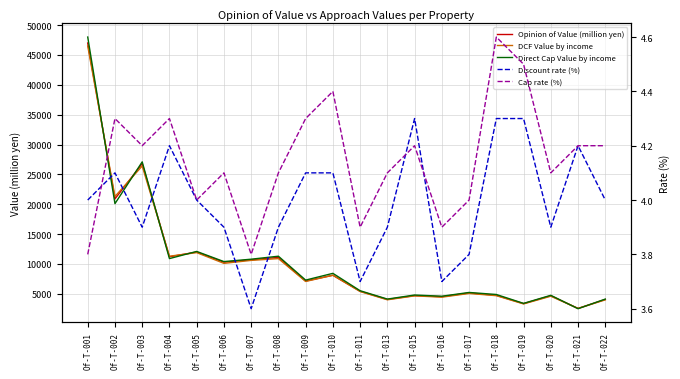

In DCF Value by income, how many points are higher than both neighbors (excluding endpoints)?

7